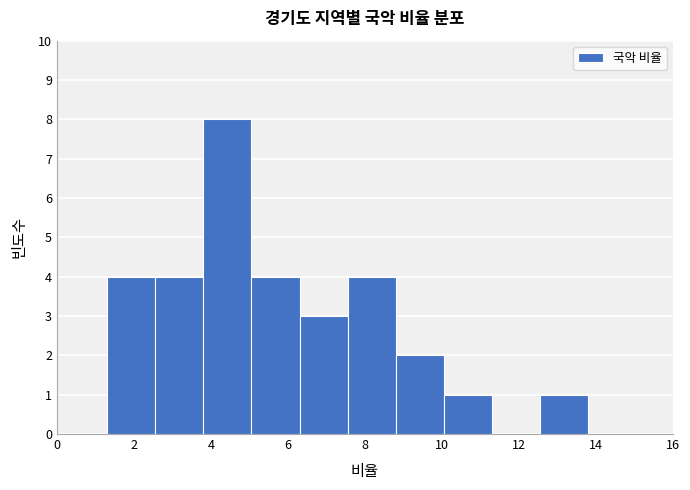

Reading left to right, transcribe this chart: for each bar, give the range it covers on the x-axis and its height. Neither the bar edges nor the heights are printed on the chart, so give them approximately, as read against the axes.

1.30 to 2.55: 4
2.55 to 3.80: 4
3.80 to 5.05: 8
5.05 to 6.30: 4
6.30 to 7.55: 3
7.55 to 8.80: 4
8.80 to 10.05: 2
10.05 to 11.30: 1
11.30 to 12.55: 0
12.55 to 13.80: 1